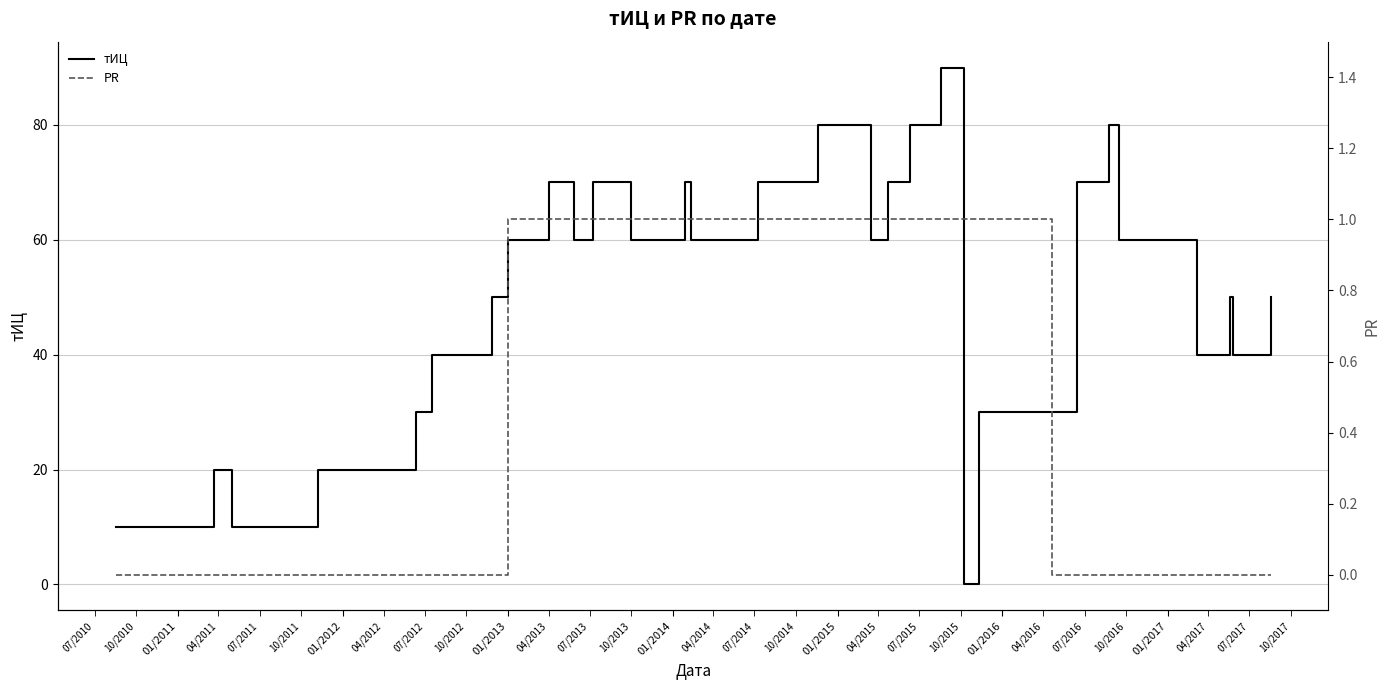

Is this an area chart (filled region under the line)?

No